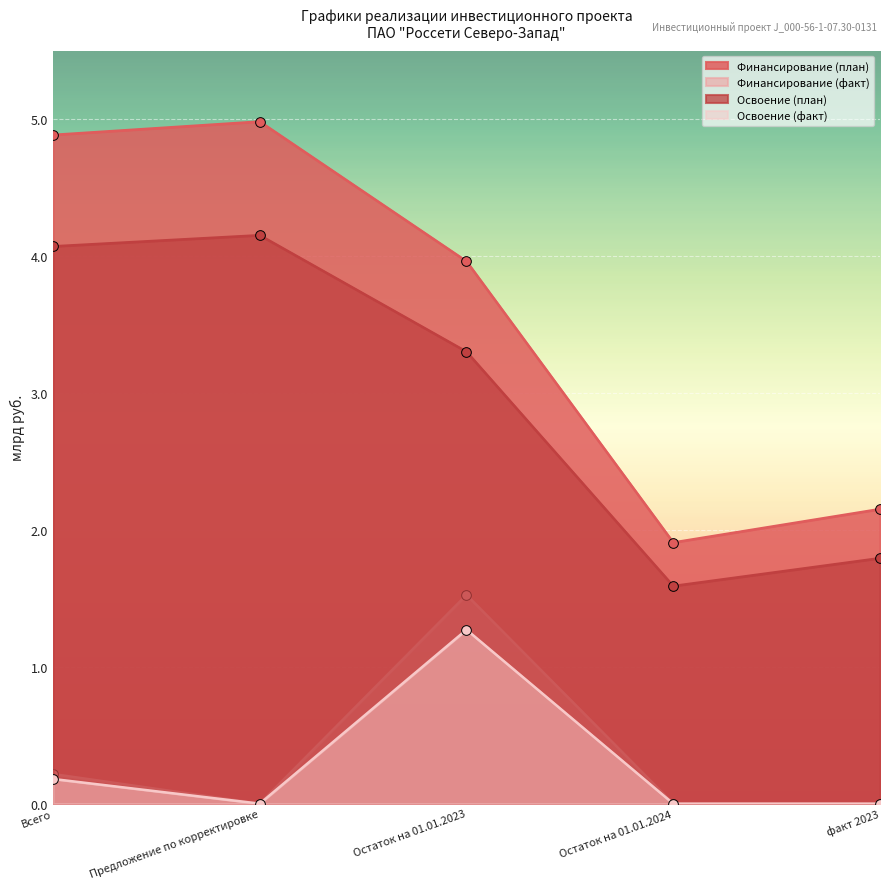

Rank the series by their maximum value, from highest to lowest.

Финансирование (план), Освоение (план), Финансирование (факт), Освоение (факт)